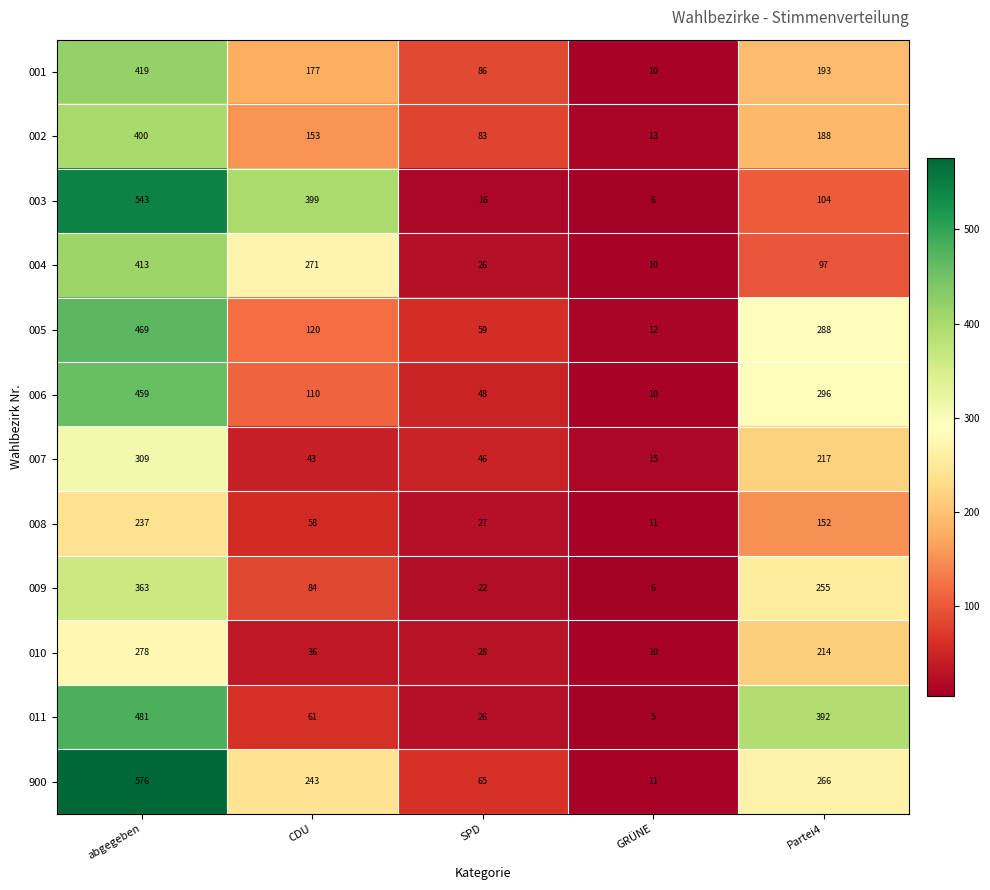

The value of 007 at Partei4 is 217. True or false?

True